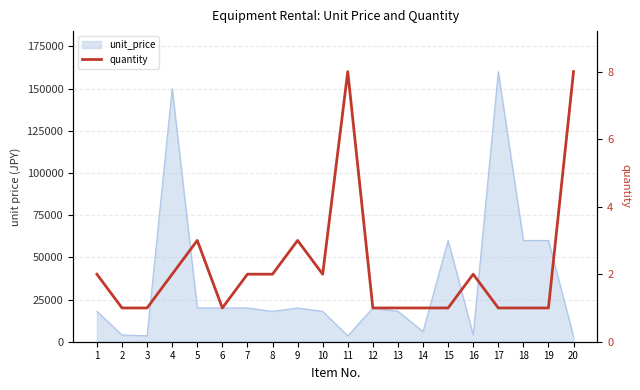

Which category has the lowest value across all series?

2